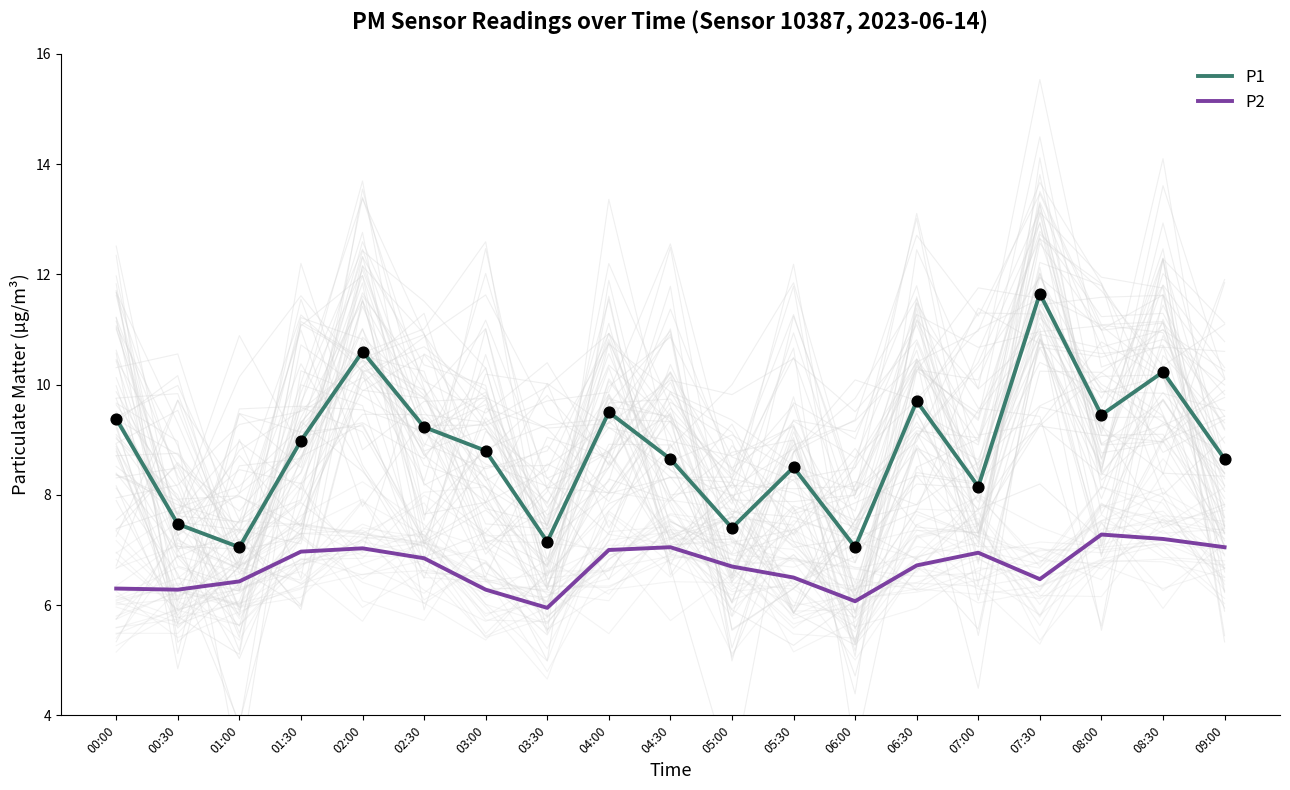

At which category is the sum across all series the highest?

07:30